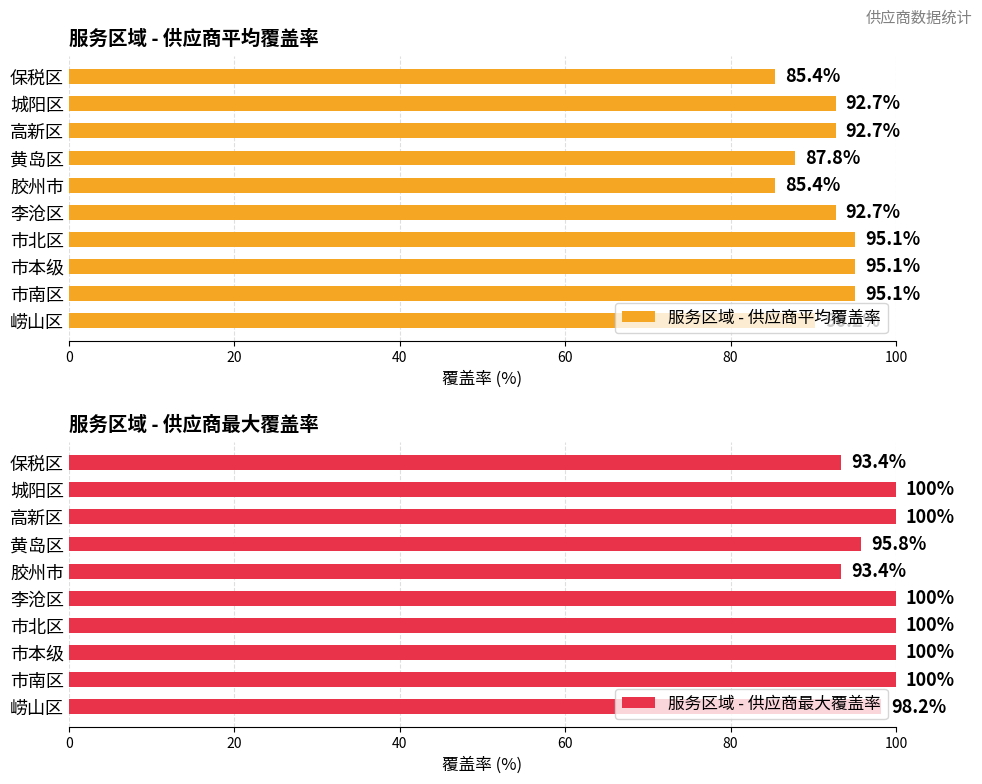

At which label is 服务区域 - 供应商平均覆盖率 closest to 90?

崂山区